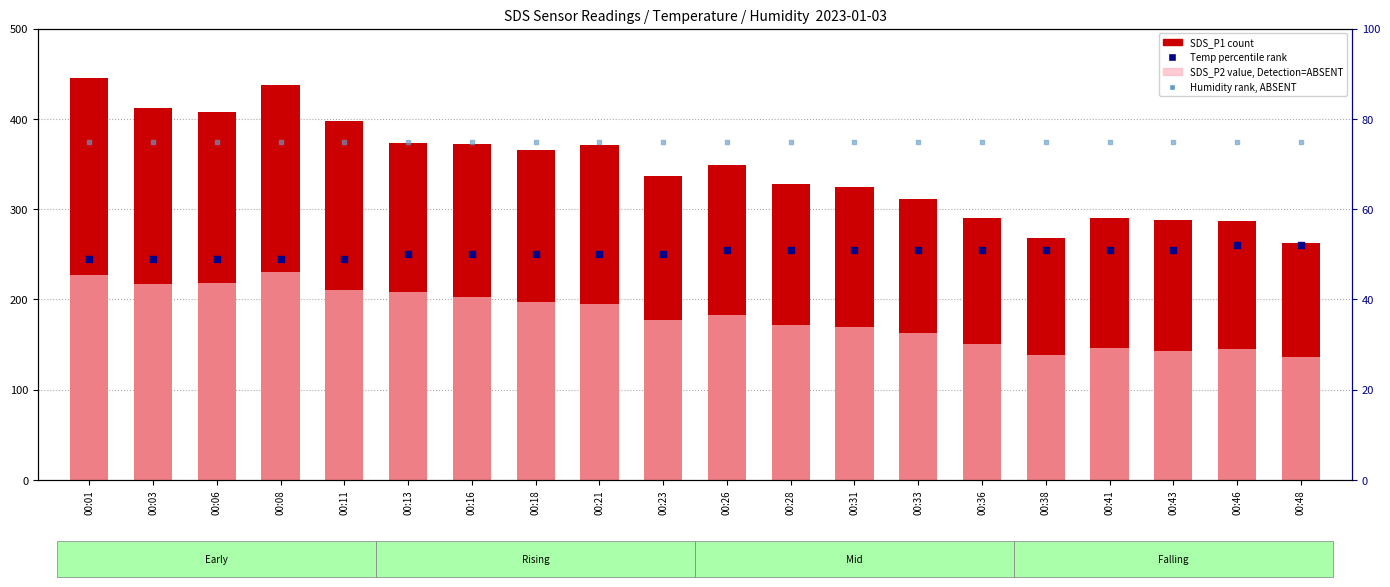

Which series reaches the maximum Y coordinate?

SDS_P1 (count)